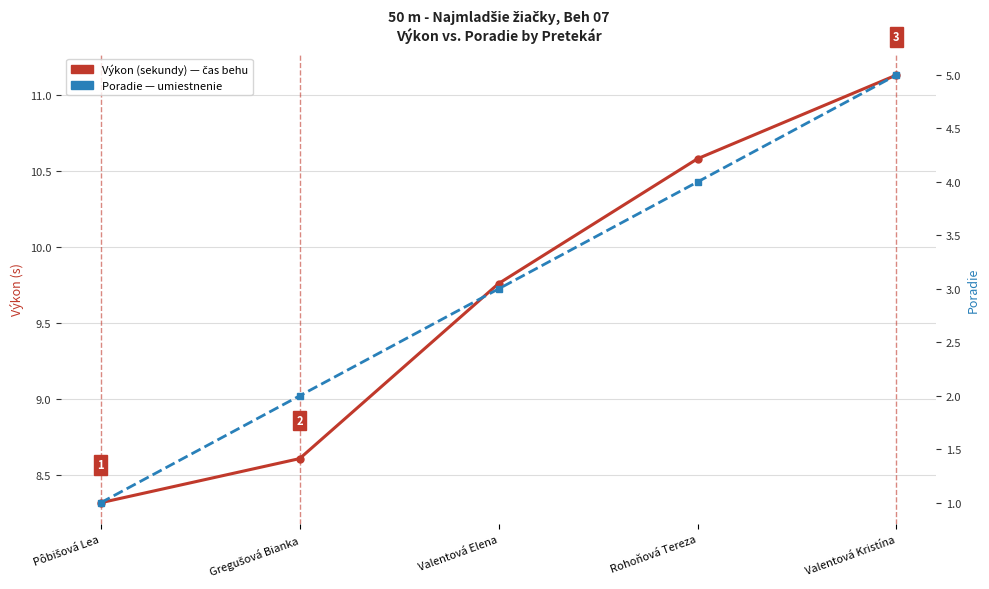

How many lines are shown in the chart?

2